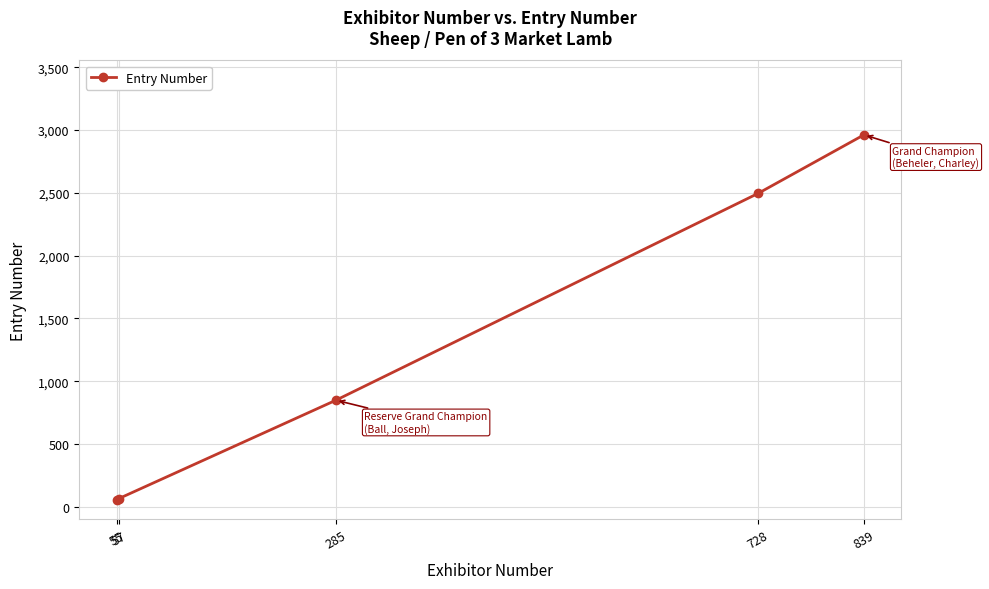

True or false: there are more than 2 points higher than both neighbors.

False